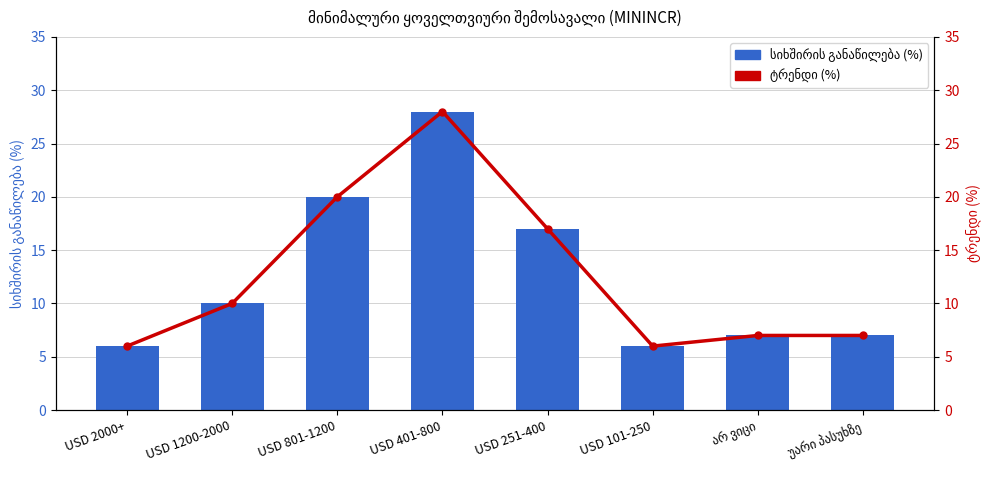

What is the sum of the სიხშირის განაწილება (%) values at არ ვიცი and USD 251-400?

24